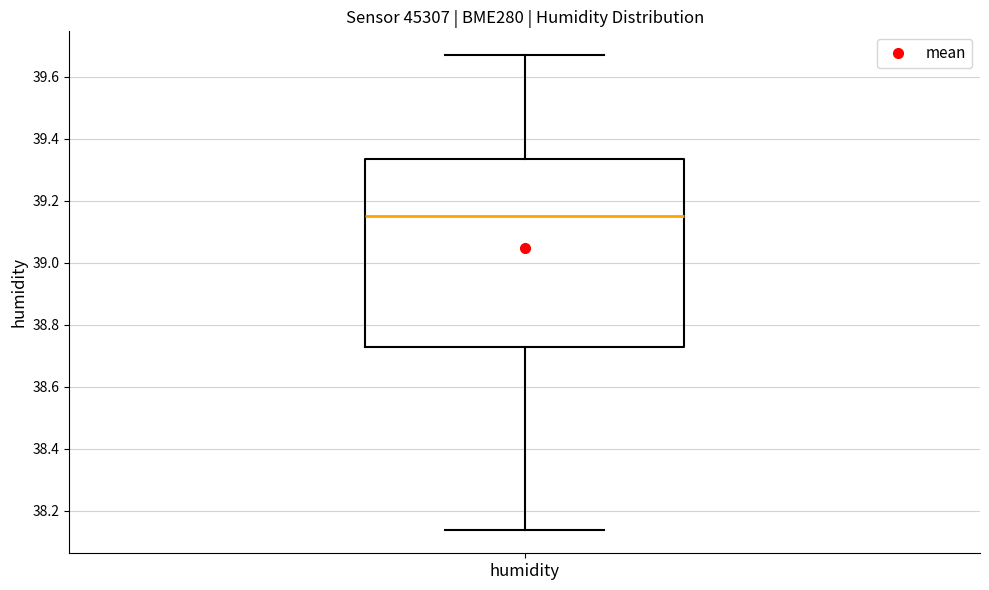

Transcribe this box plot: give where the median line is, the range the box spans, and where the two whiskers end, as read against the y-axis. The values are not printed on the chart, so give them approximately, as read against the axis.

median 39.16, box 38.72 to 39.34, whiskers 38.14 to 39.68